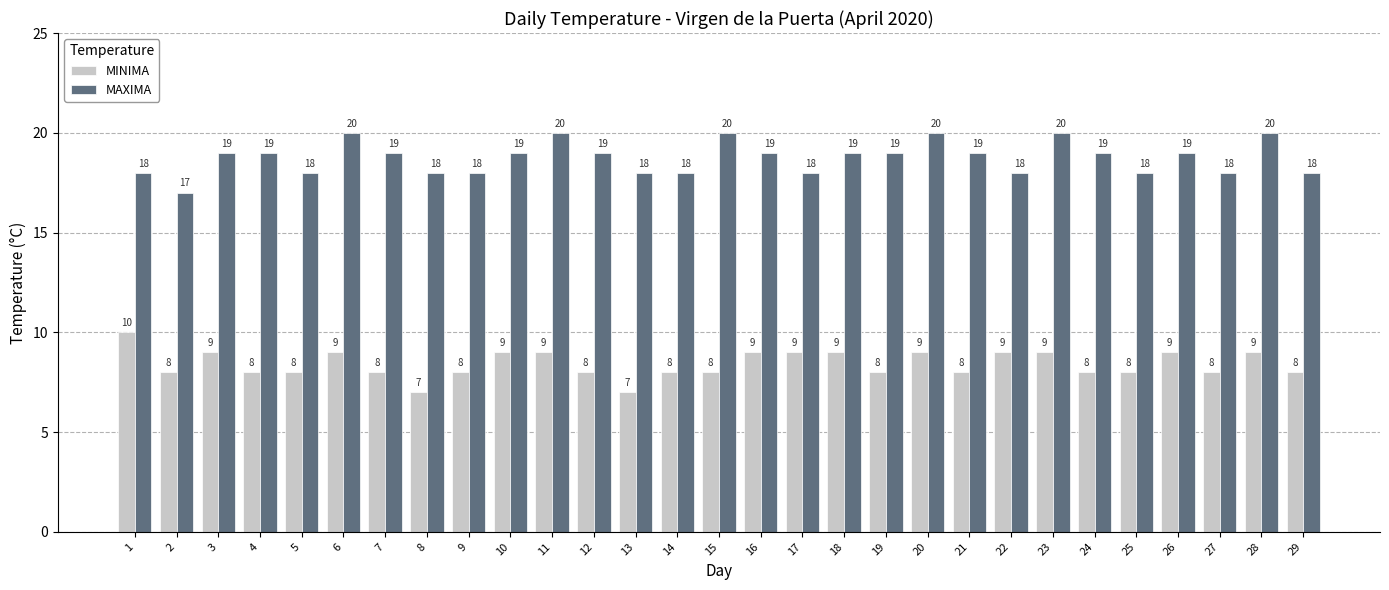

Count the number of data series in this chart.

2